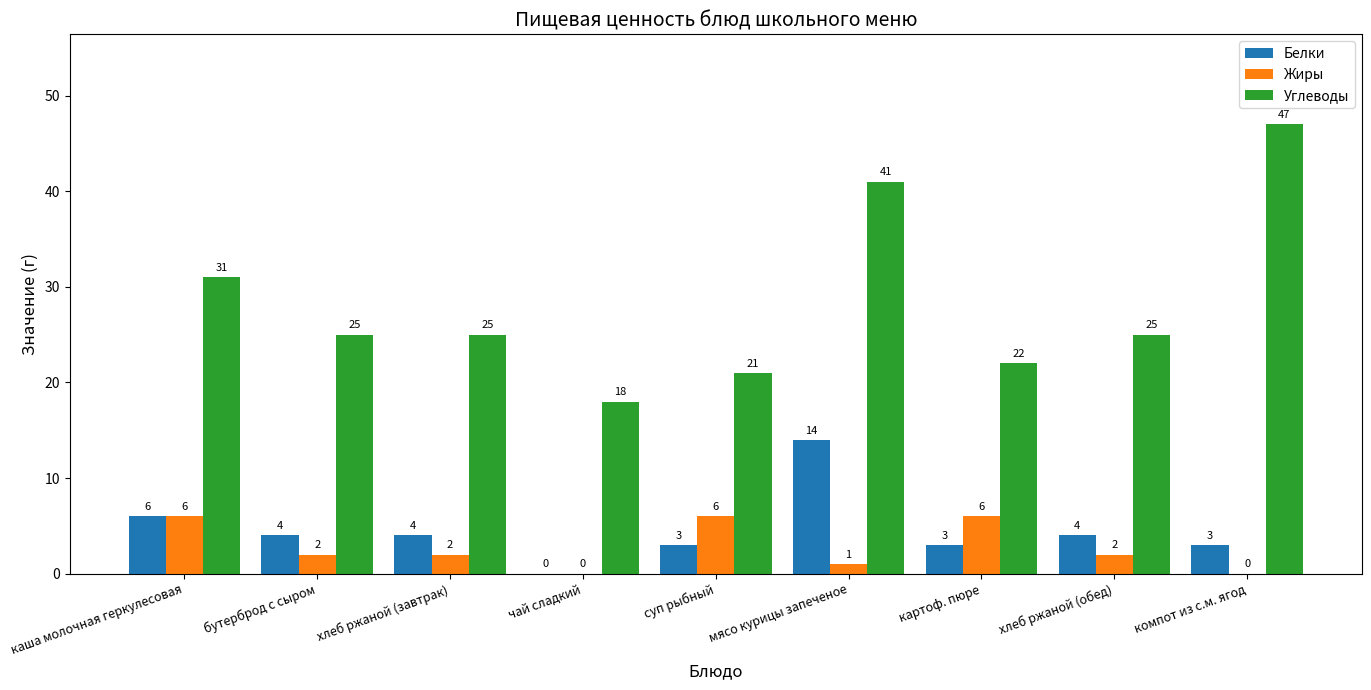

Which series changed the most between суп рыбный and компот из с.м. ягод?

Углеводы